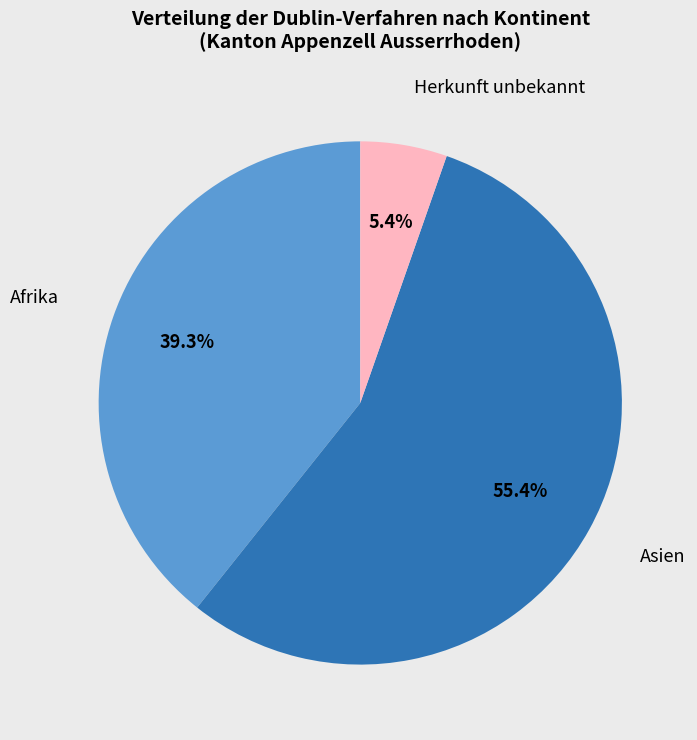

Does any single category account for the majority?

Yes